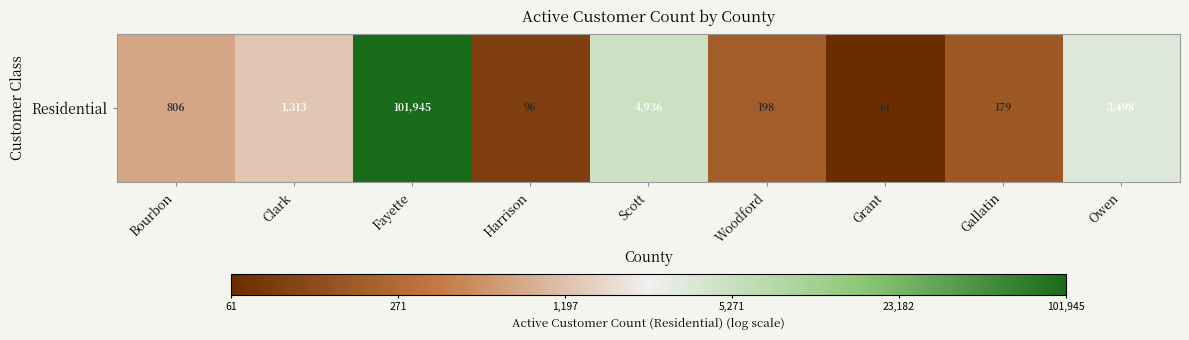

What is the difference between the values at Scott and Clark?

1.3